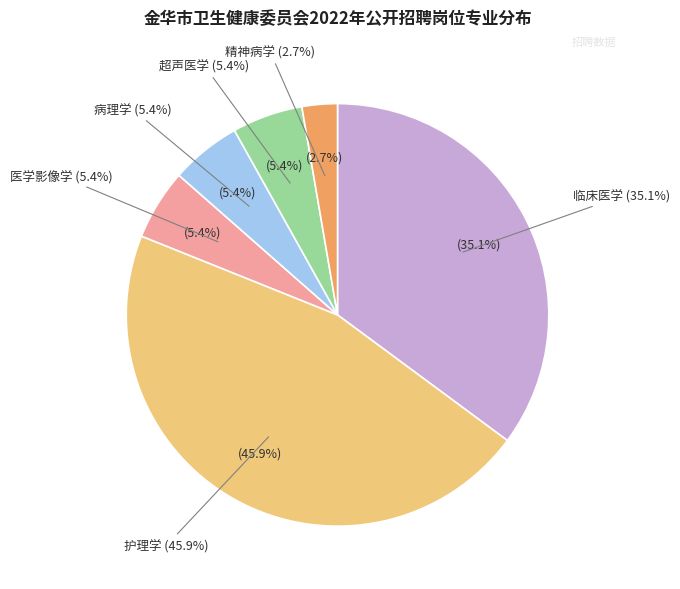

What is the smallest slice in the pie chart?

精神病学